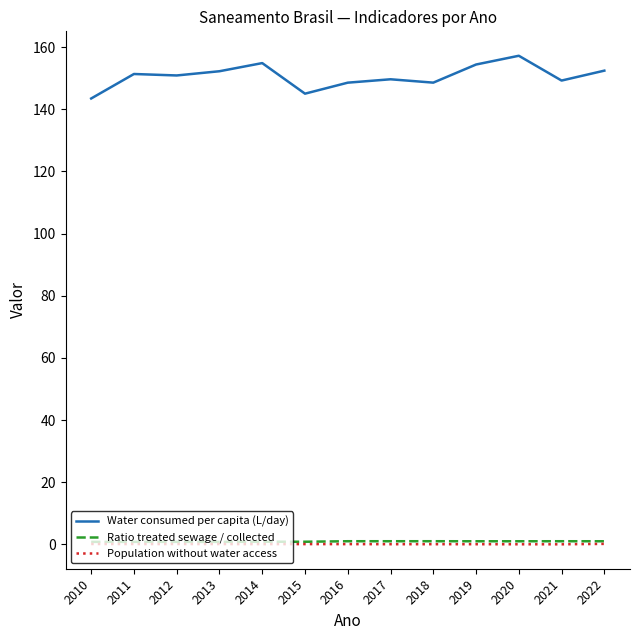

What is the maximum value shown in the chart?

157.2